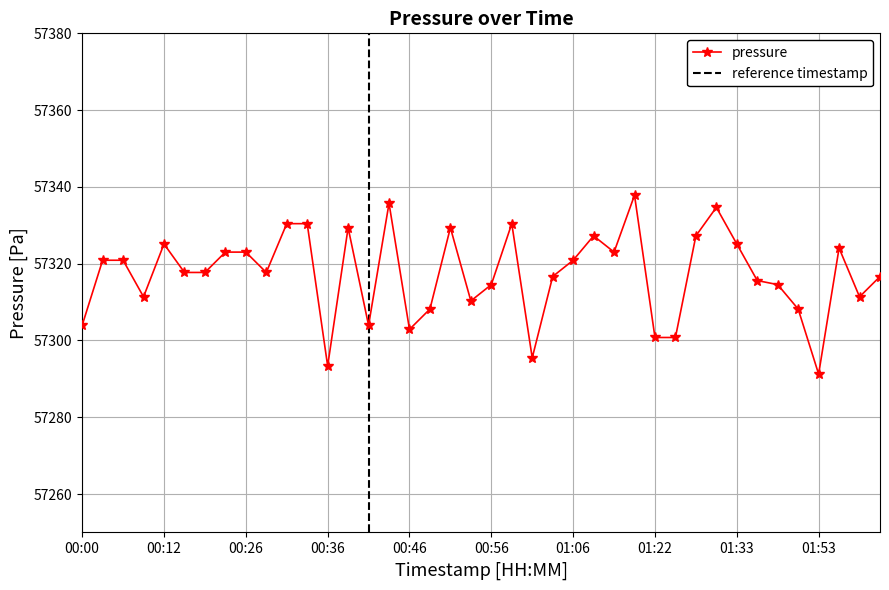

What is the smallest value displayed?

57291.2